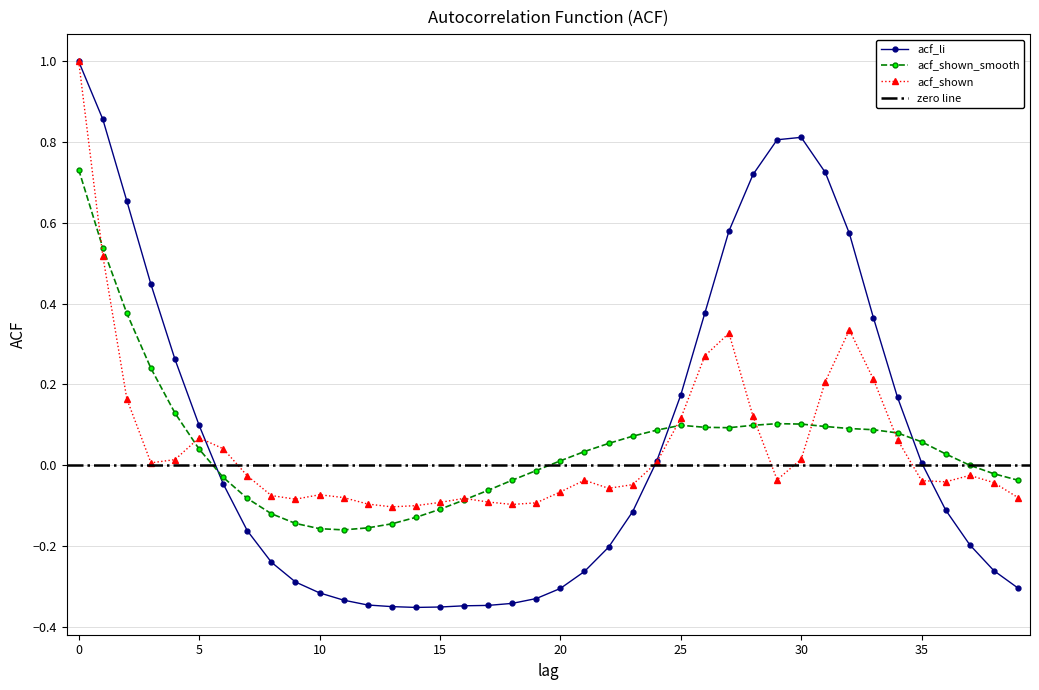

Rank the series by their maximum value, from lowest to highest.

acf_shown_smooth, acf_shown, acf_li